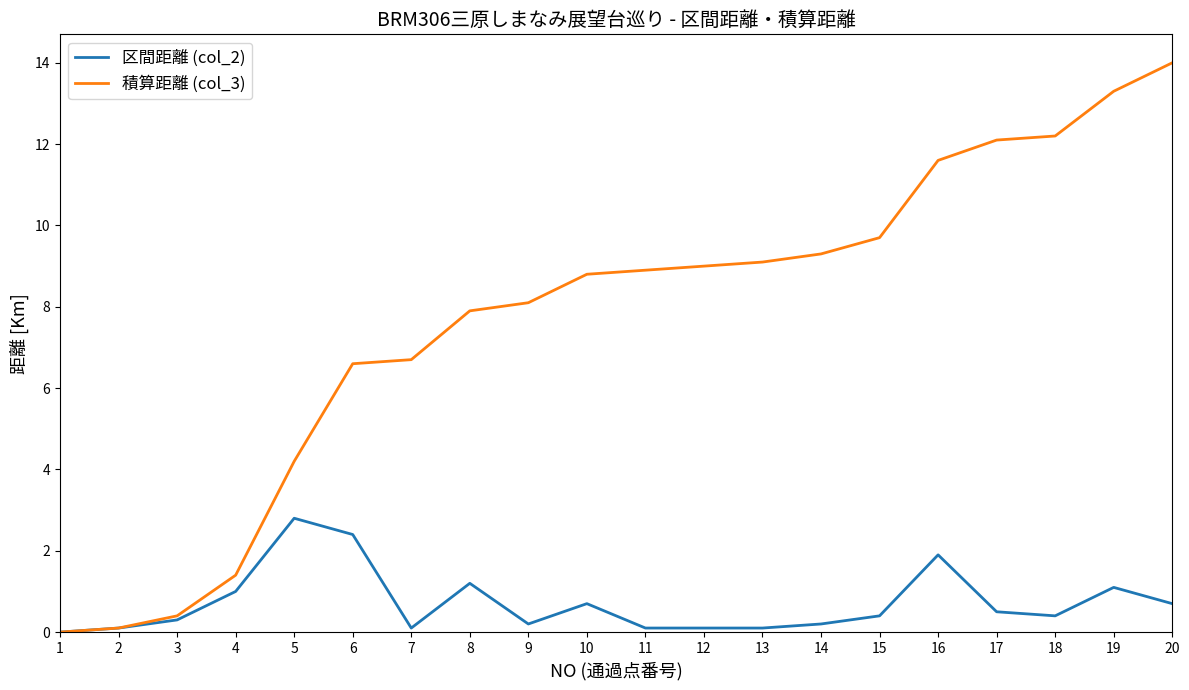

What is the difference between the maximum and second lowest values in the 積算距離 (col_3) series?

13.9